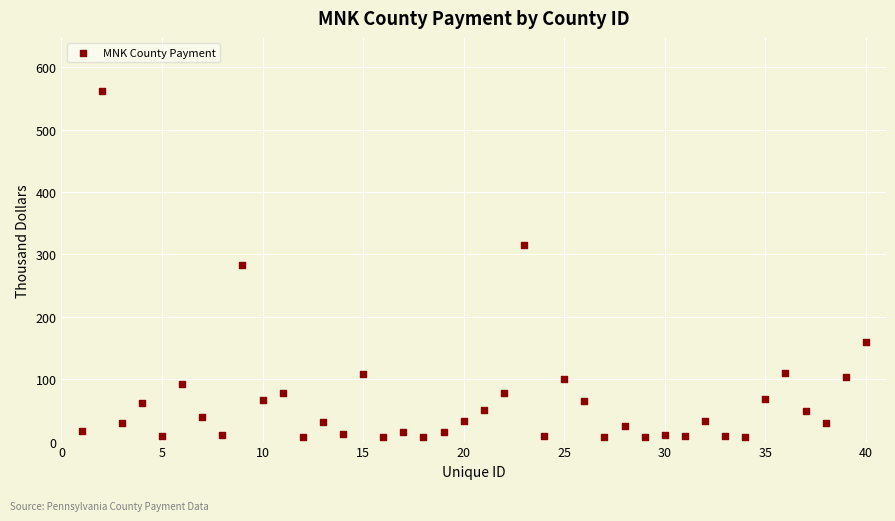

What is the range of X values (max minus min)?

39.0